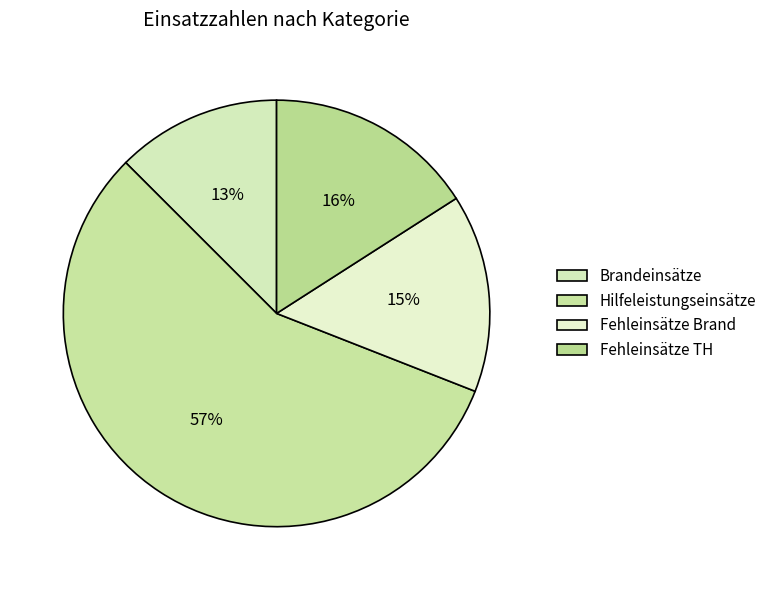

Which slice represents more than half of the pie?

Hilfeleistungseinsätze